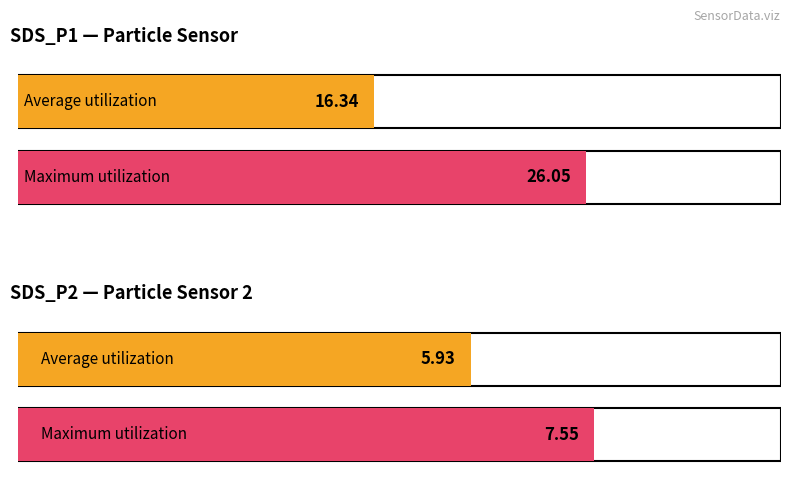

Rank the series by their maximum value, from highest to lowest.

Maximum utilization, Average utilization